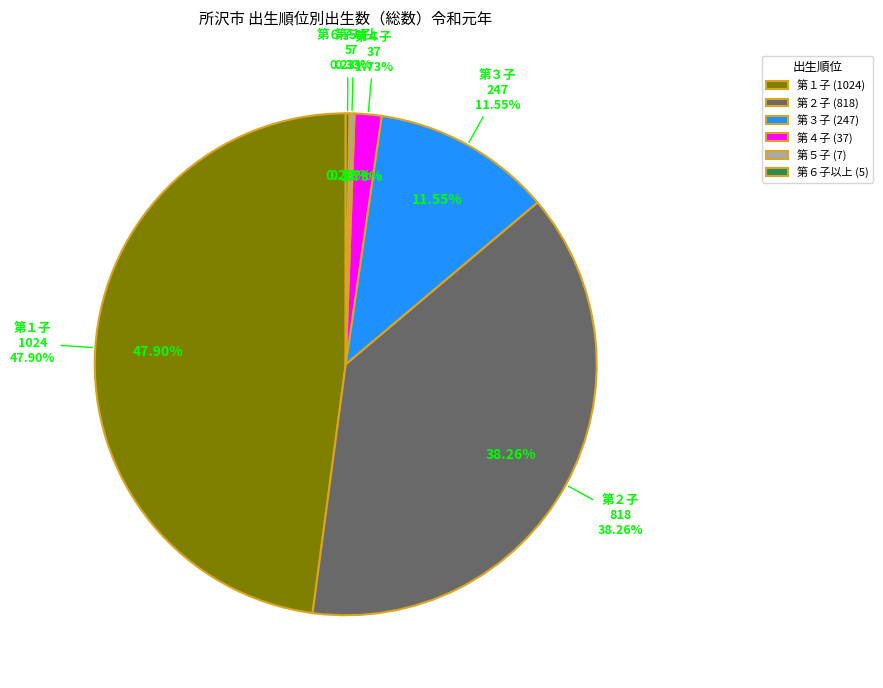

The 第５子 slice represents 0% of the pie. True or false?

True